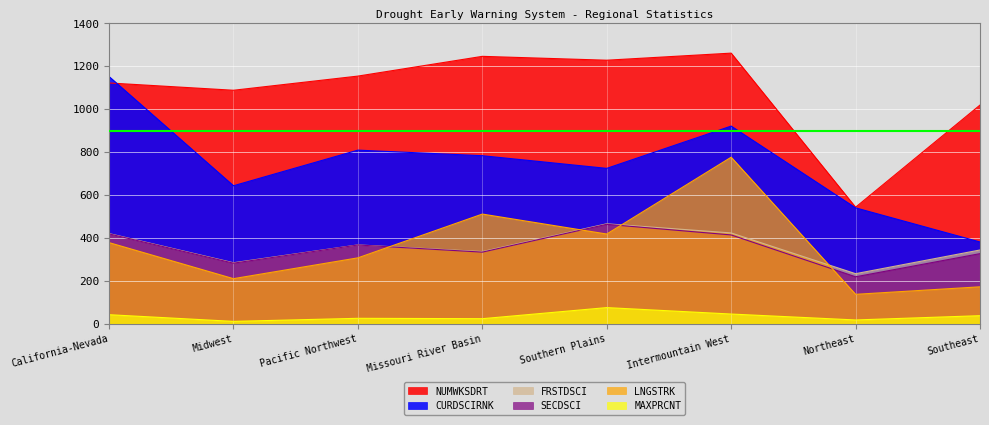

What is the difference between the maximum and minimum values in the MAXPRCNT series?

64.2